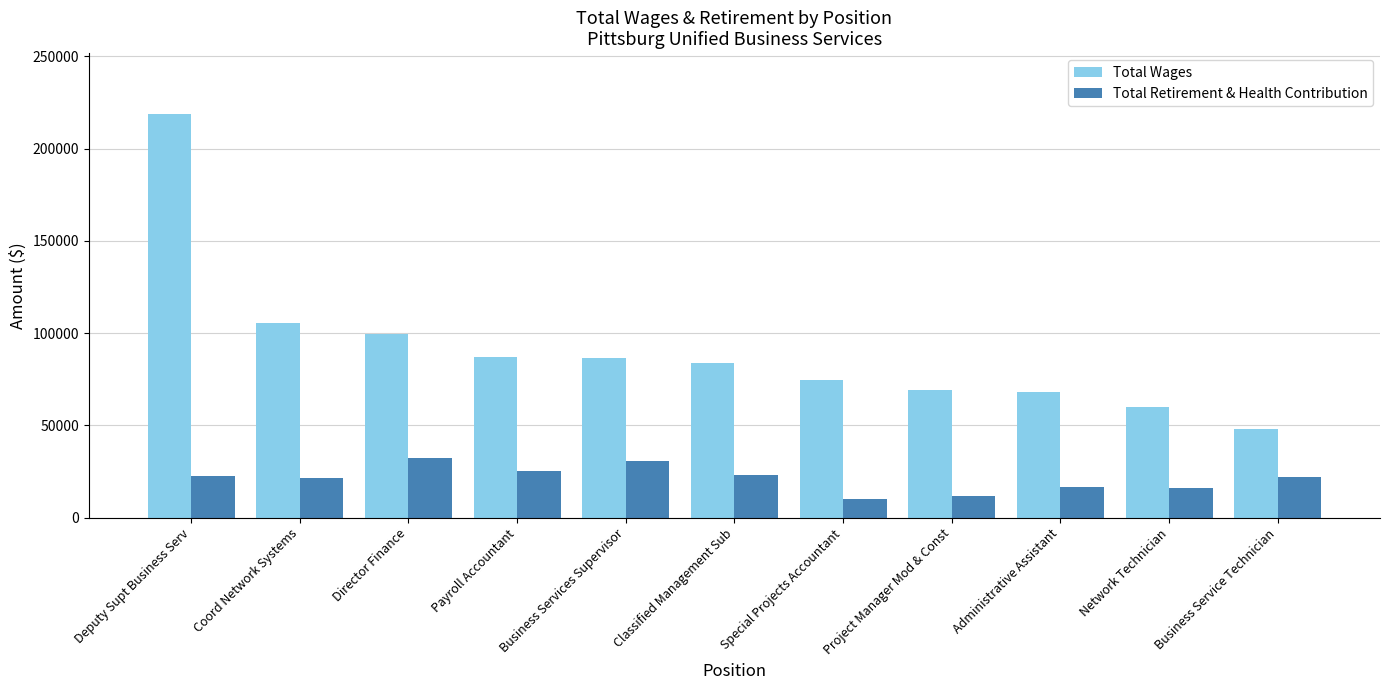

Which series has the largest total across all categories?

Total Wages